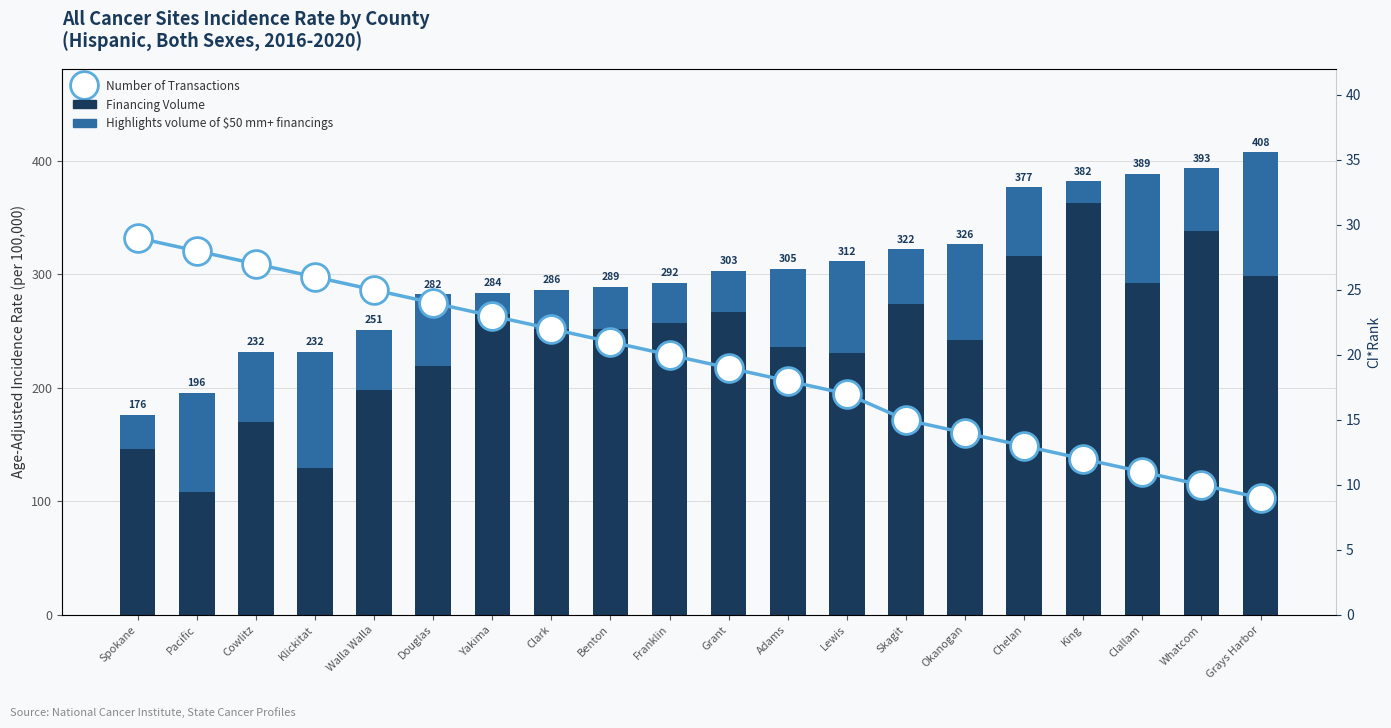

How many data points in Number of Transactions are above 20?

9